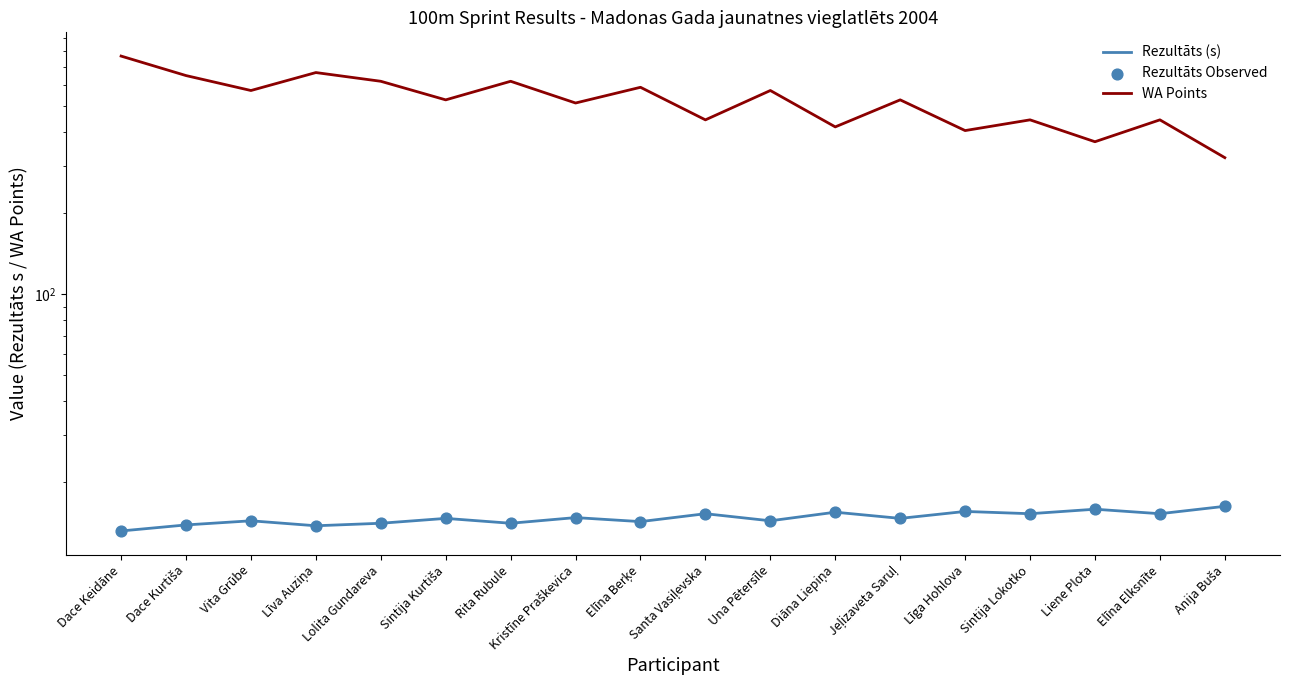

What is the total value across all series at Lolita Gundareva?

647.2